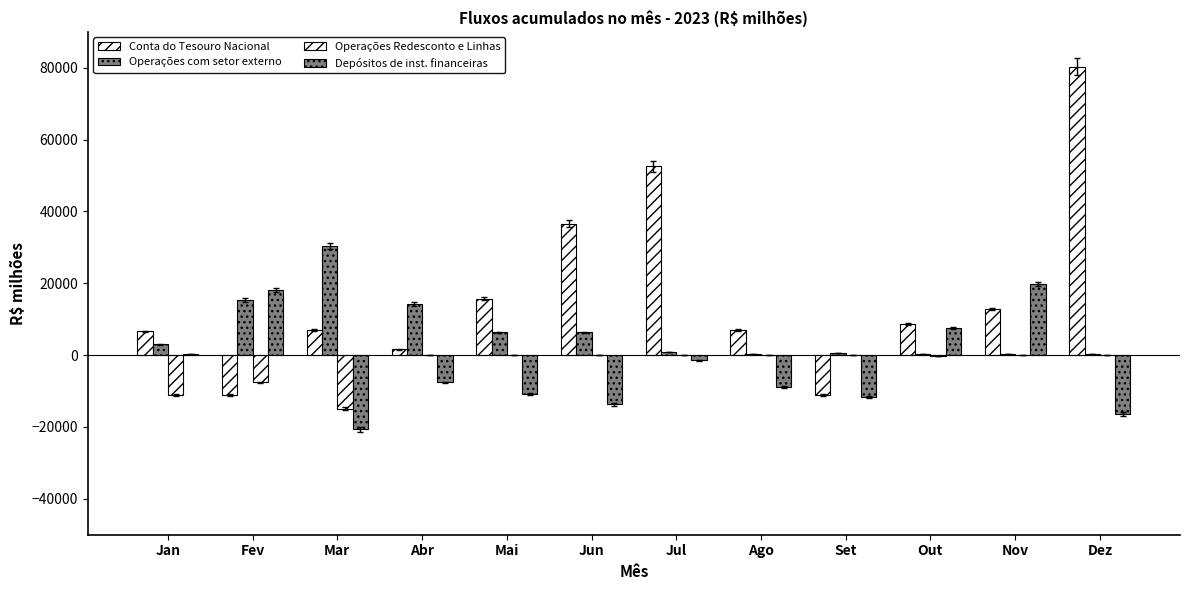

List the labels in order of Operações Redesconto e Linhas value, largest first.

Set, Jun, Dez, Nov, Ago, Abr, Mai, Jul, Out, Fev, Jan, Mar